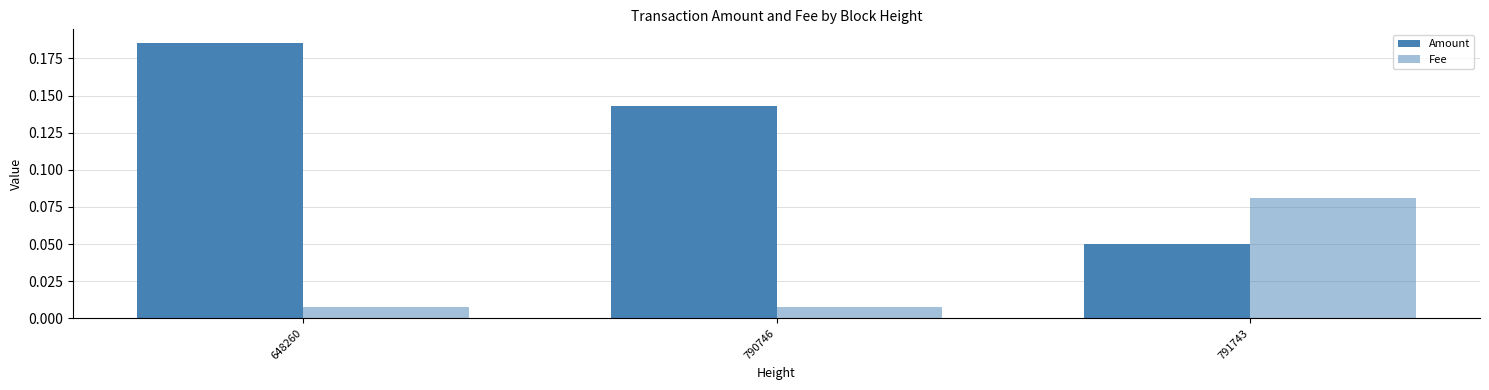

How many data points does each series have?

3